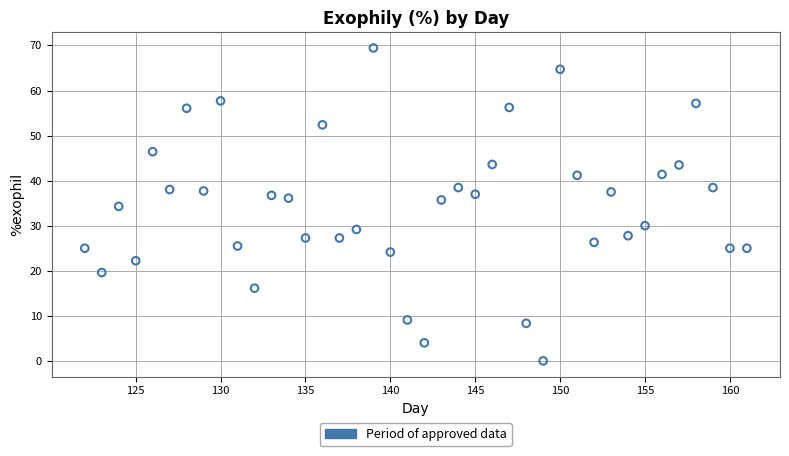

What is the range of Y values (max minus min)?

69.4